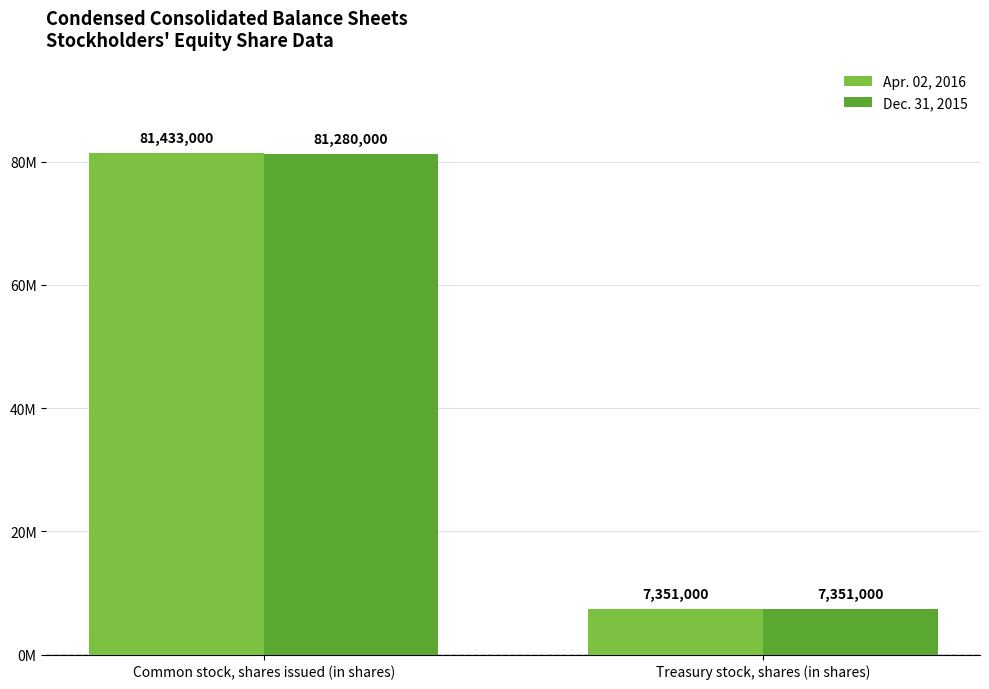

Which has a higher value, Common stock, shares issued (in shares) or Treasury stock, shares (in shares)?

Common stock, shares issued (in shares)